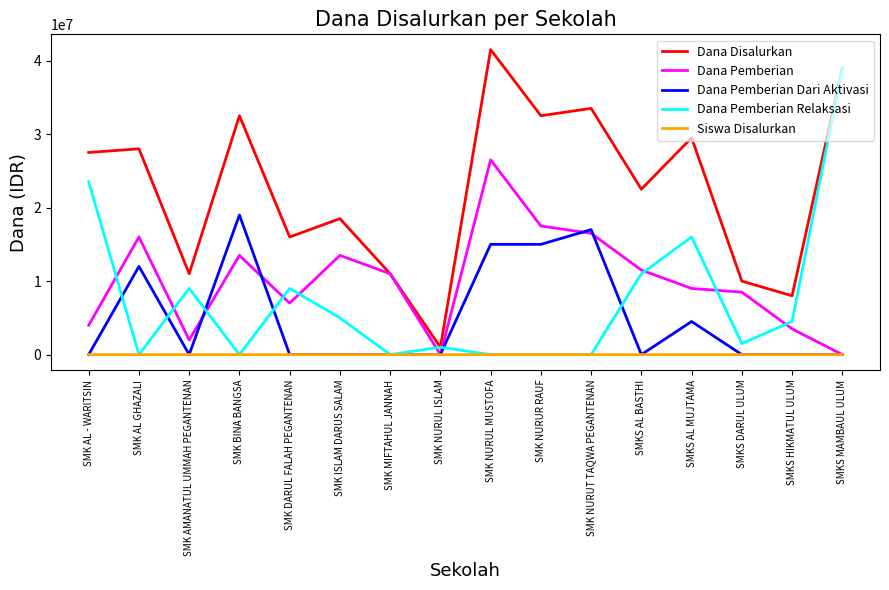

What is the difference between the second highest and second lowest values in the Dana Pemberian Dari Aktivasi series?

17000000